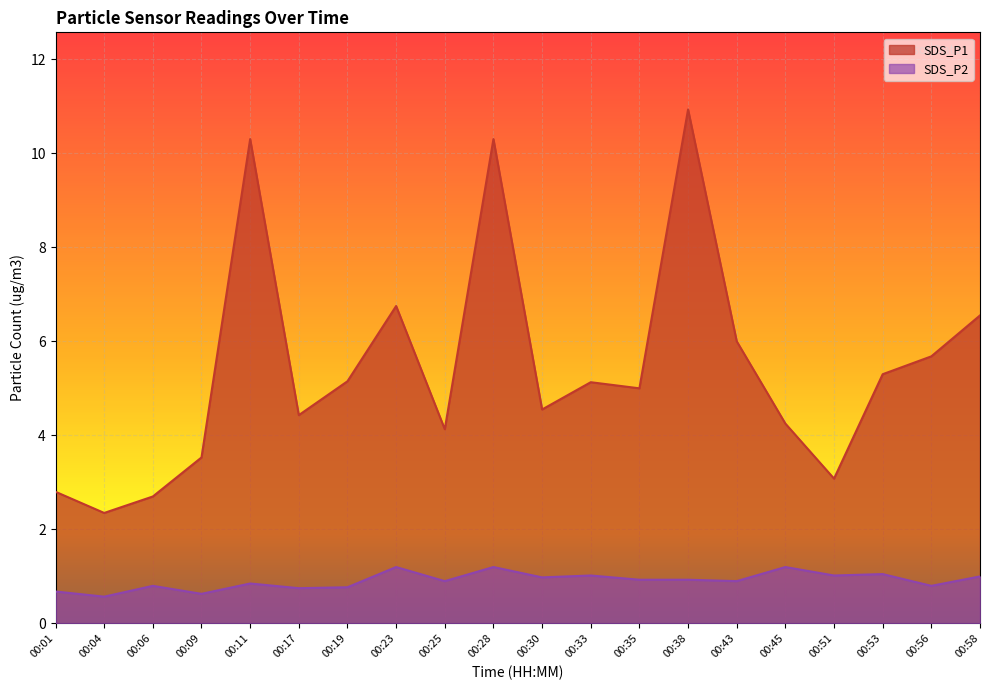

What is the difference between the second highest and minimum values in the SDS_P1 series?

8.0